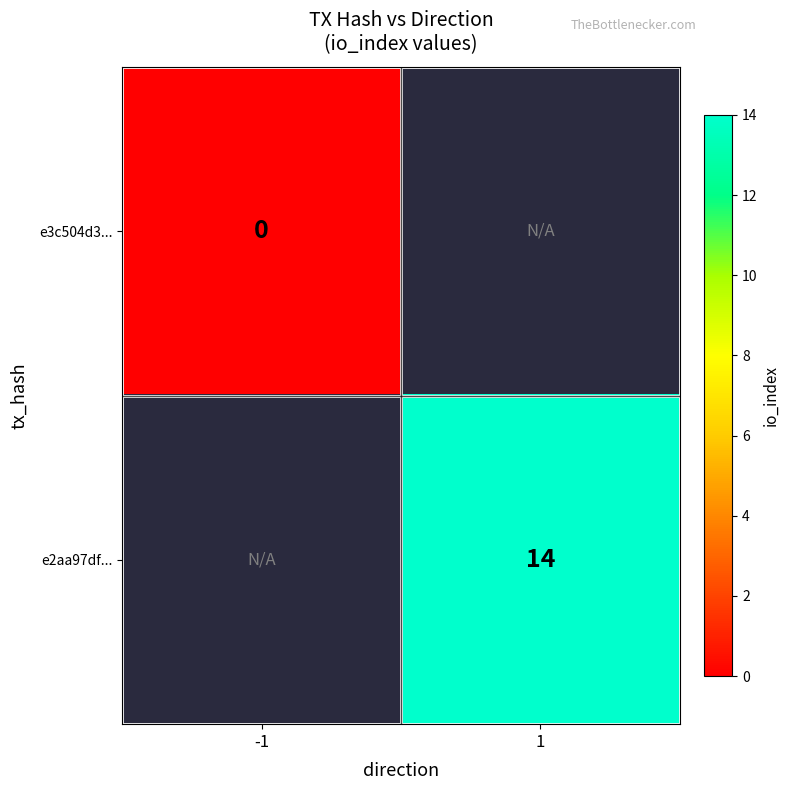

The e2aa97df... series shows 14 at 1. True or false?

True